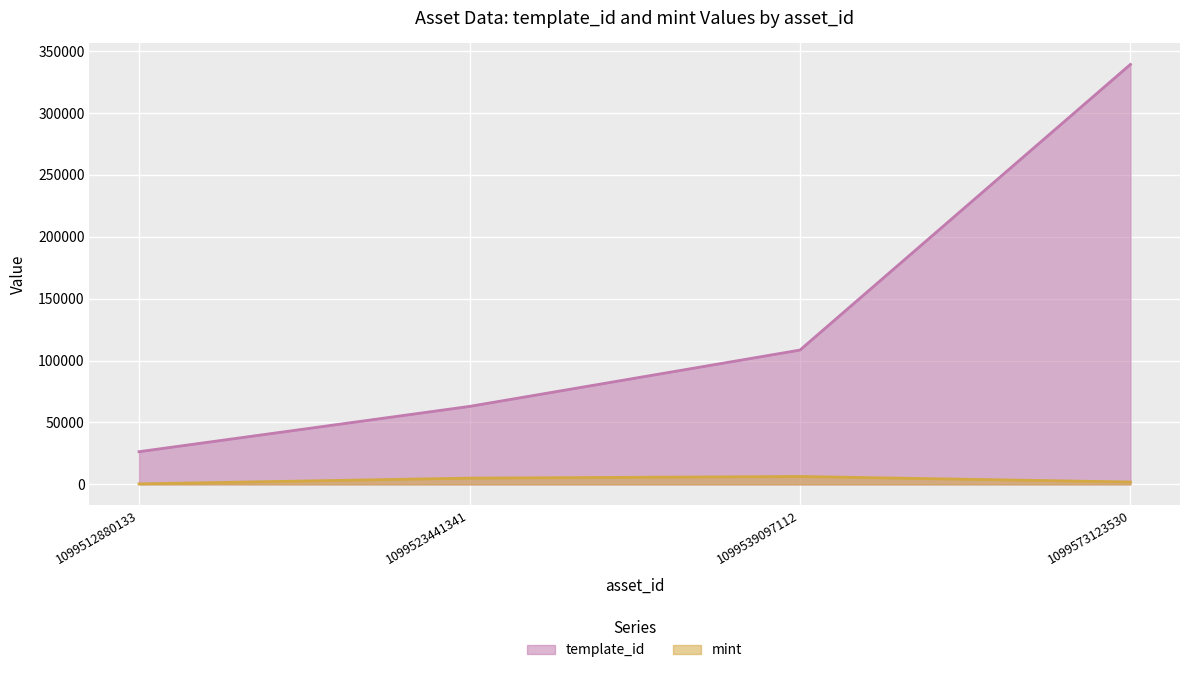

Between 1099512880133 and 1099523441341, which series saw the biggest shift?

template_id